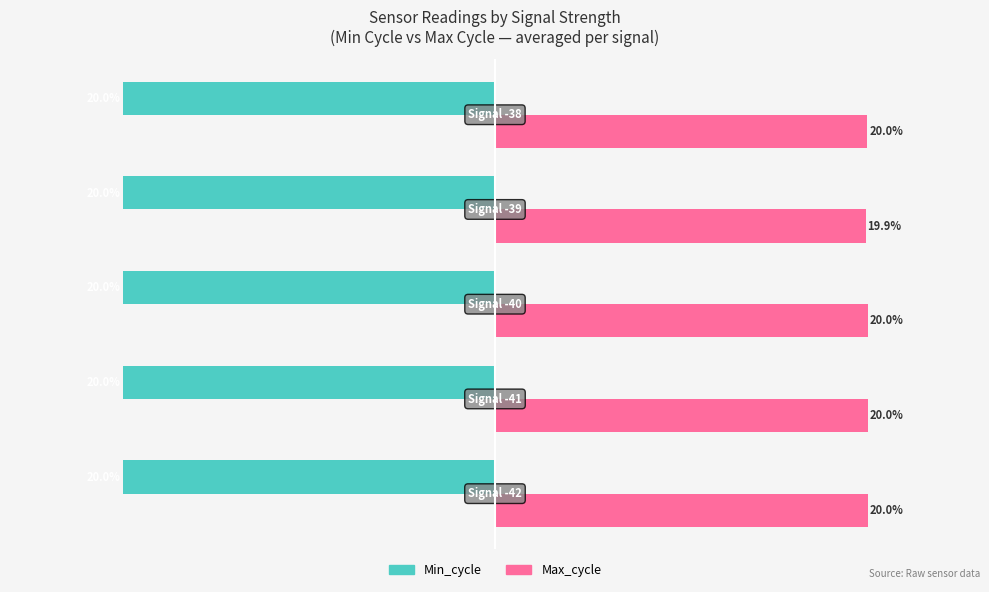

List the series in order of their overall mean, lowest first.

Min_cycle, Max_cycle